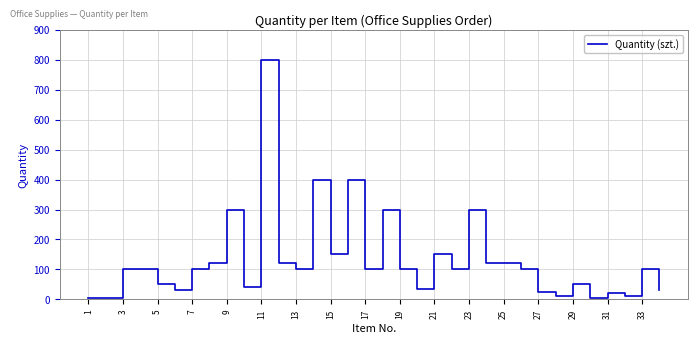

What is the maximum value shown in the chart?

800